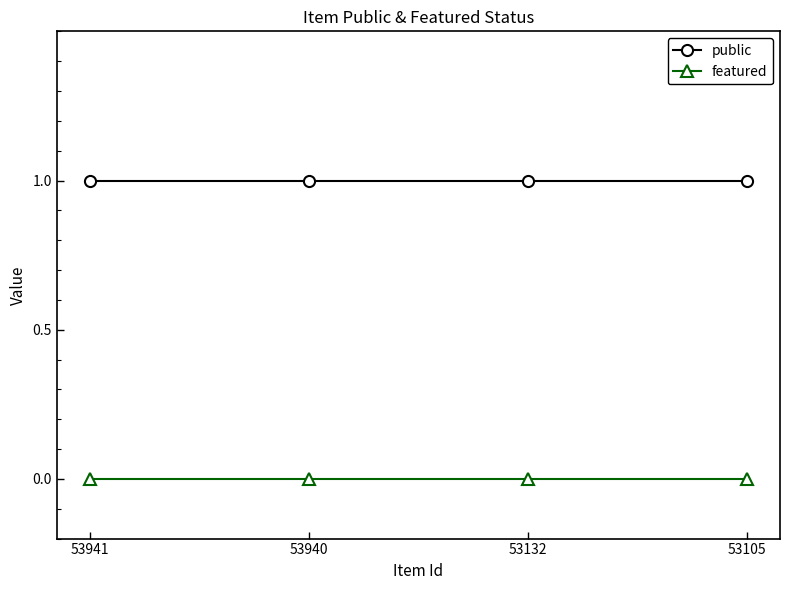

Rank the series by their average value, from lowest to highest.

featured, public